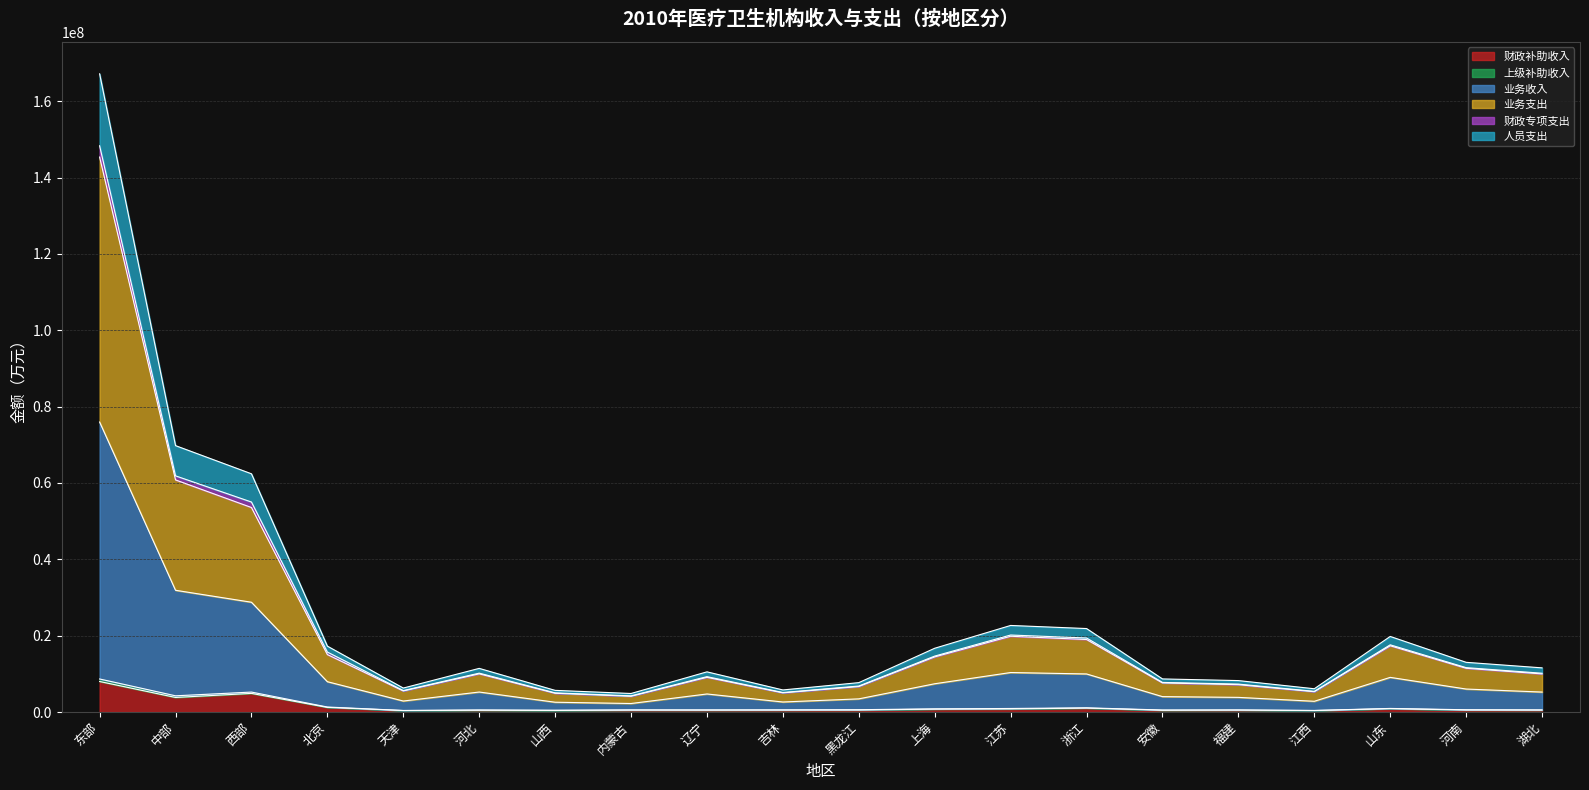

At which label does 业务支出 first exceed 10181367?

东部